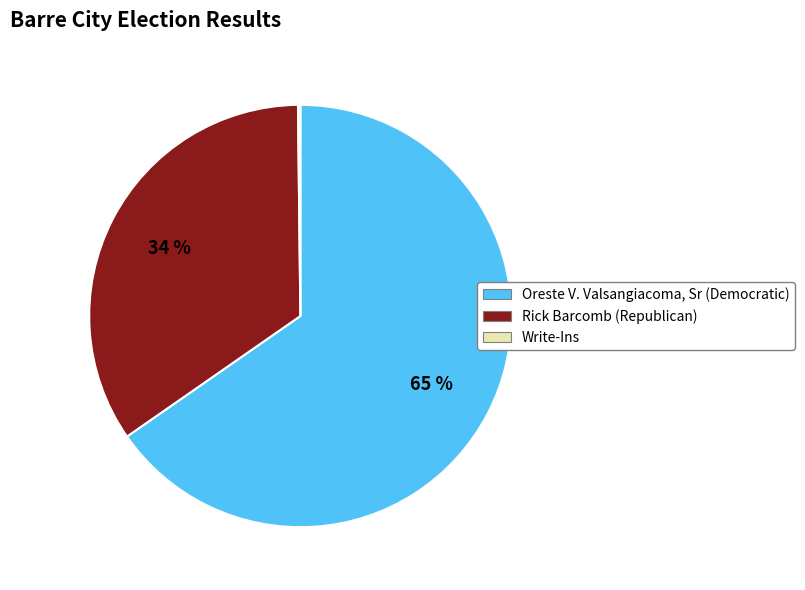

To the nearest percent, what percentage of the pie is Rick Barcomb (Republican)?

34%